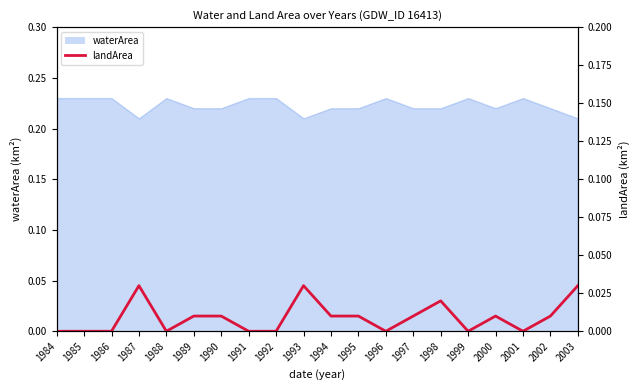

Which label corresponds to the smallest value in the chart?

1984